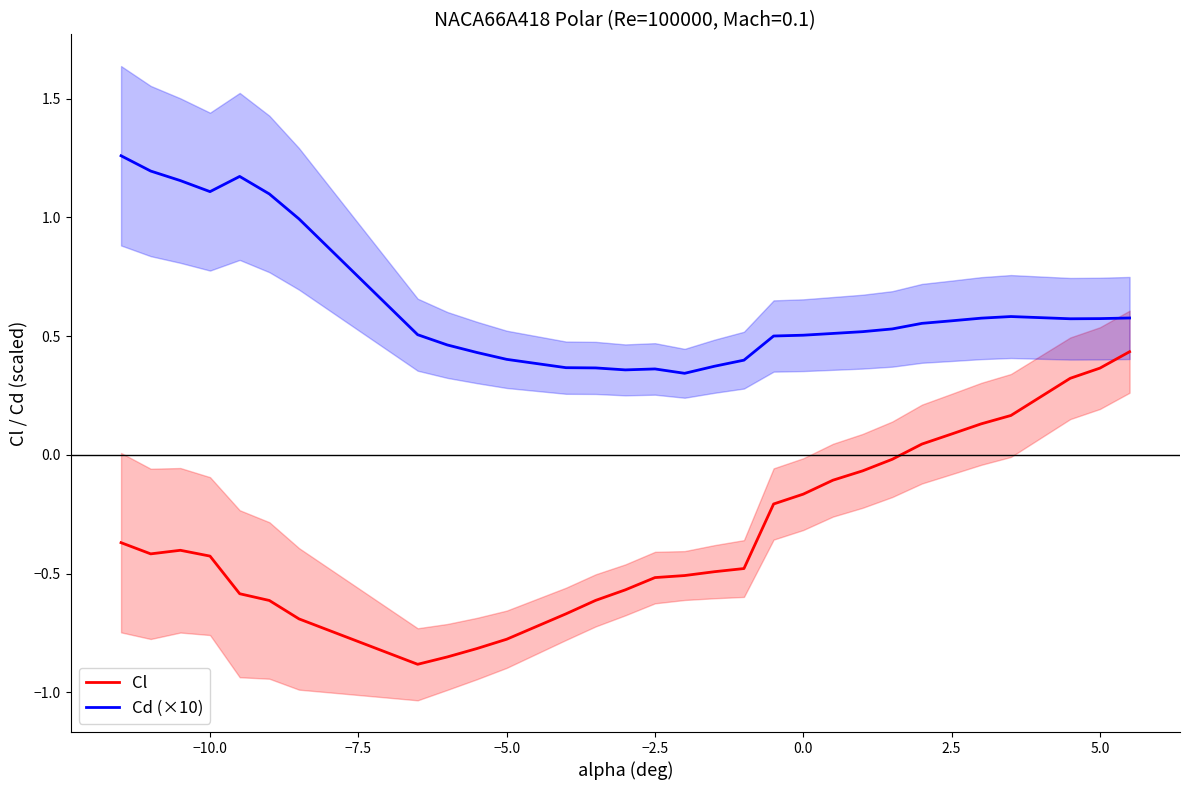

True or false: Cl and Cd (×10) cross at least once.

False